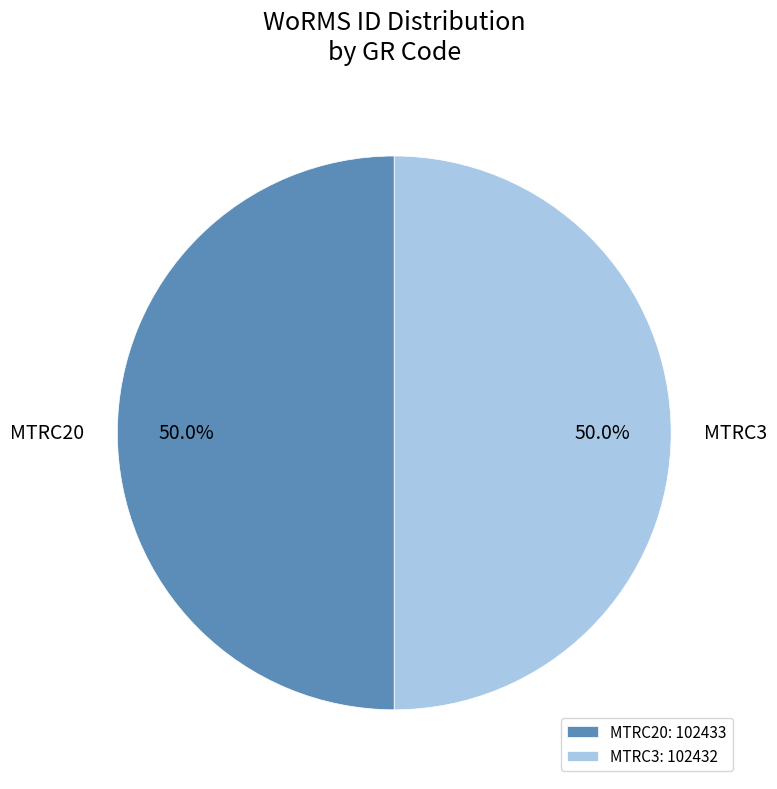

How much of the chart is everything except MTRC20?

50.0%